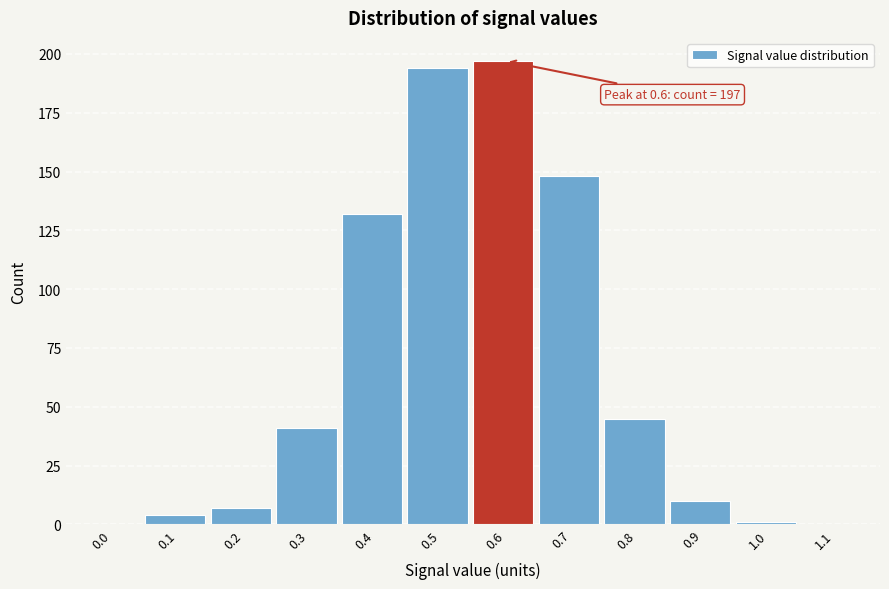

Reading left to right, extract all data points from this chart.

0.0=0	0.1=4	0.2=7	0.3=41	0.4=132	0.5=194	0.6=197	0.7=148	0.8=45	0.9=10	1.0=1	1.1=0